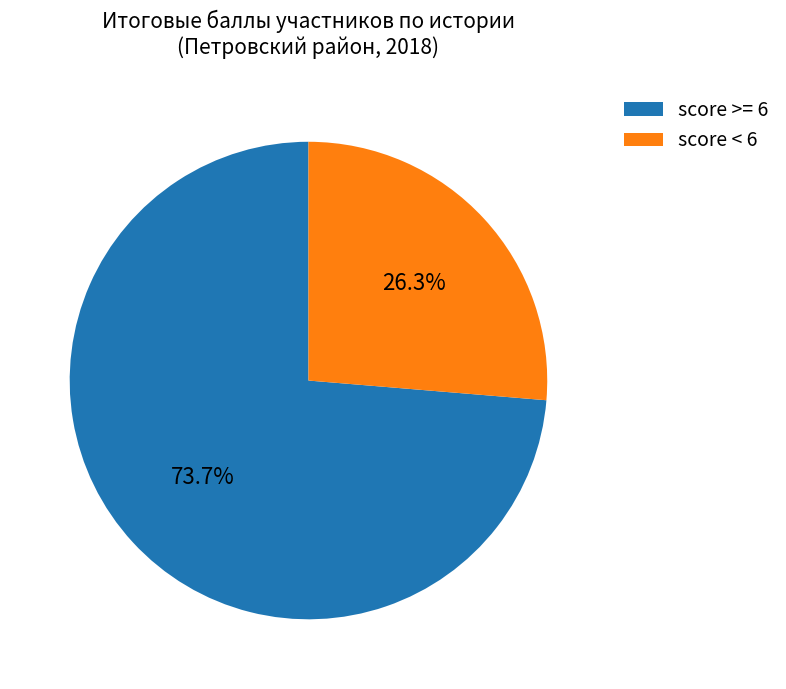

How many slices are in this pie chart?

2